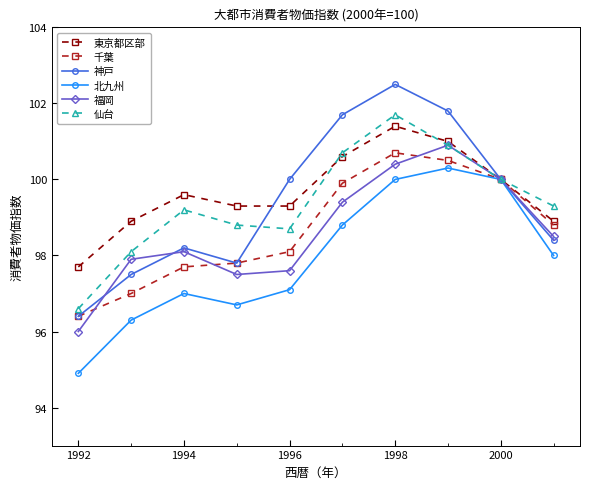

What is the highest value of the 千葉 series?

100.7